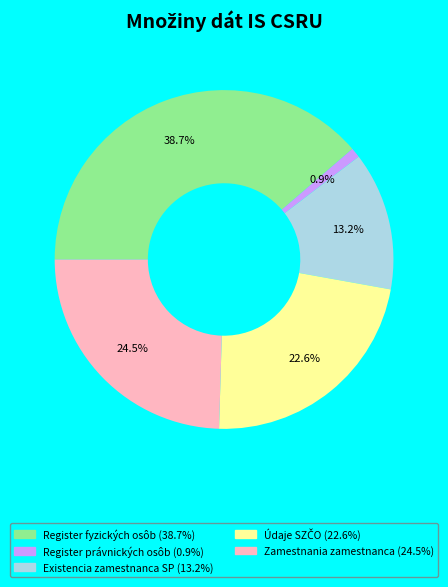

Between Existencia zamestnanca SP (13.2%) and Register fyzických osôb (38.7%), which is larger?

Register fyzických osôb (38.7%)